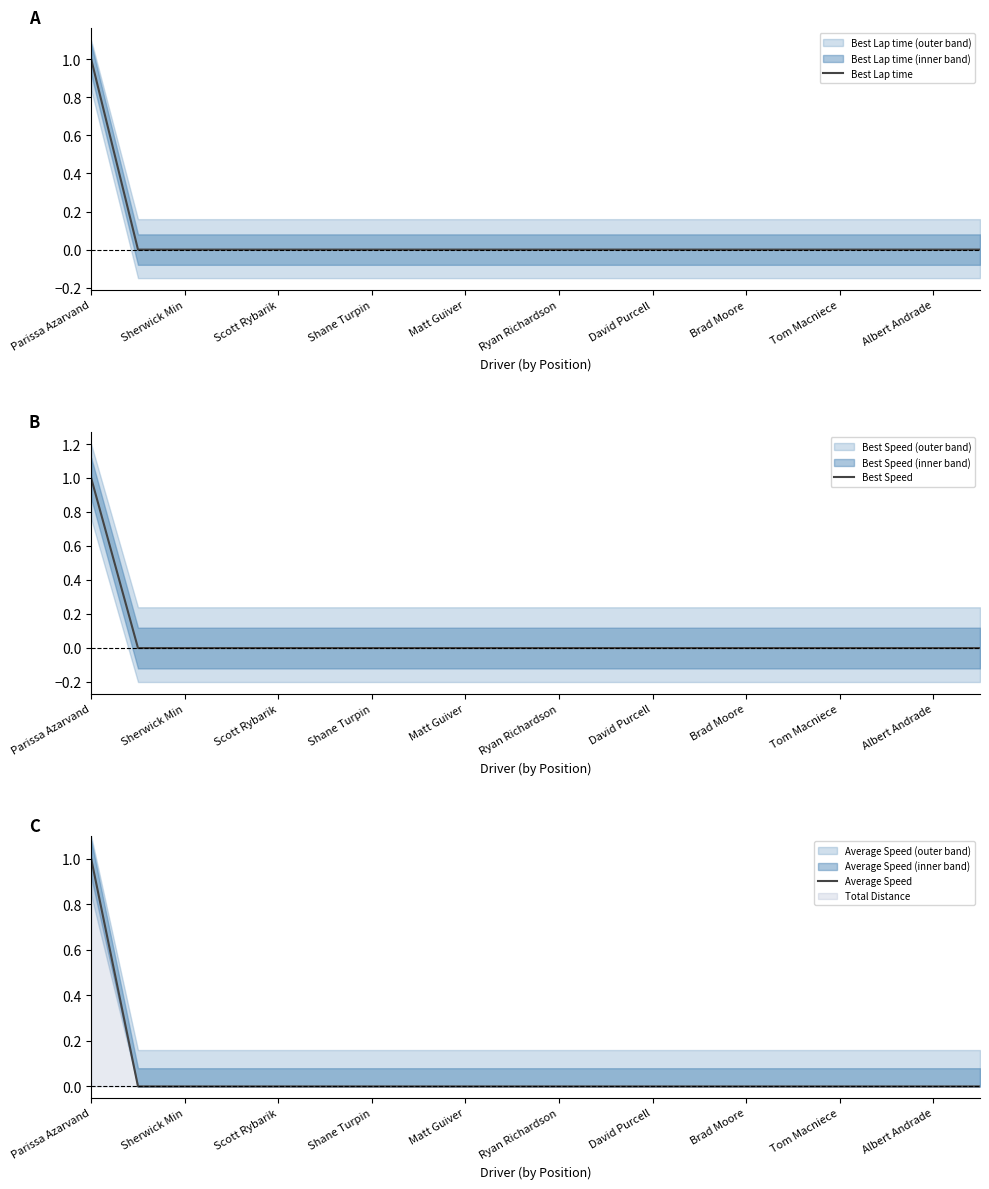

The Best Speed series shows -1 at Ryan Richardson. True or false?

False